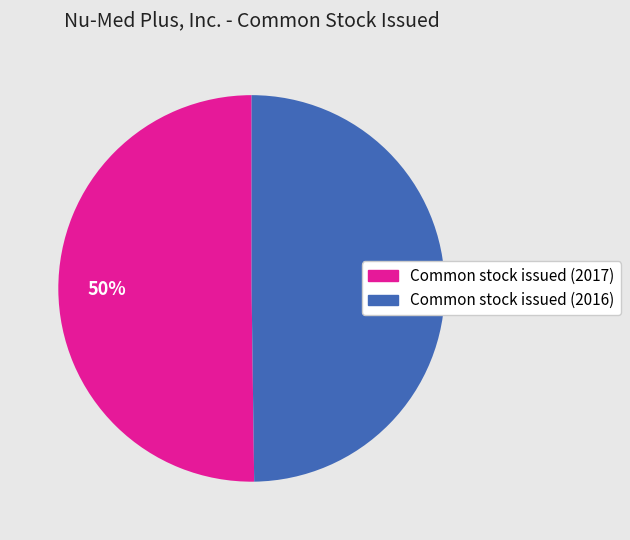

What is the ratio of the value at Common stock issued (2017) to the value at Common stock issued (2016)?

1.0